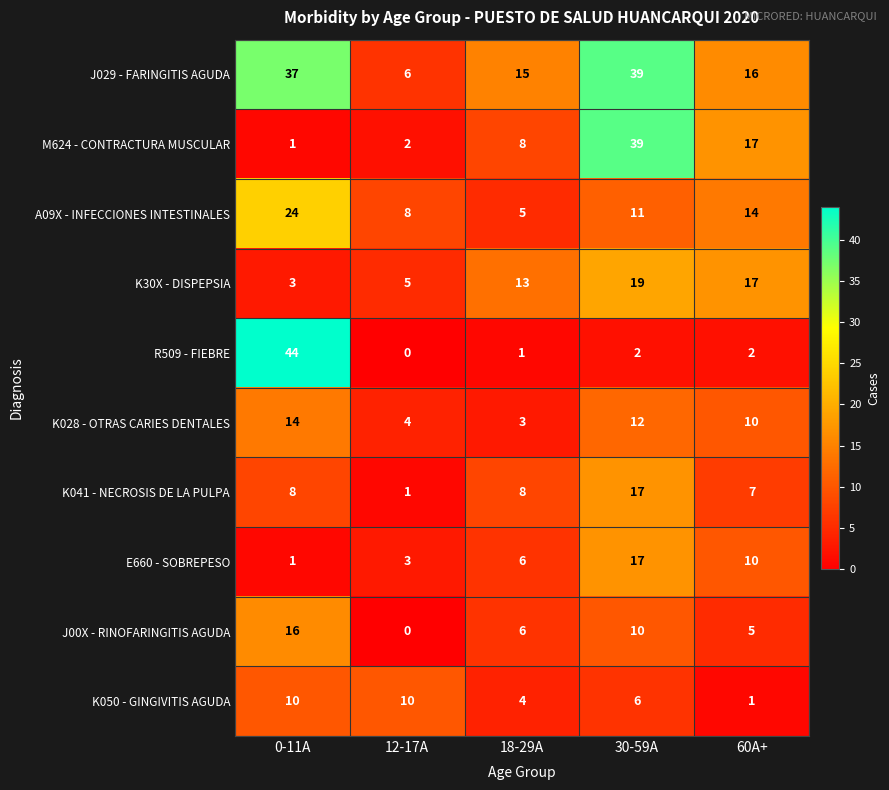

Which label corresponds to the largest value in the chart?

0-11A